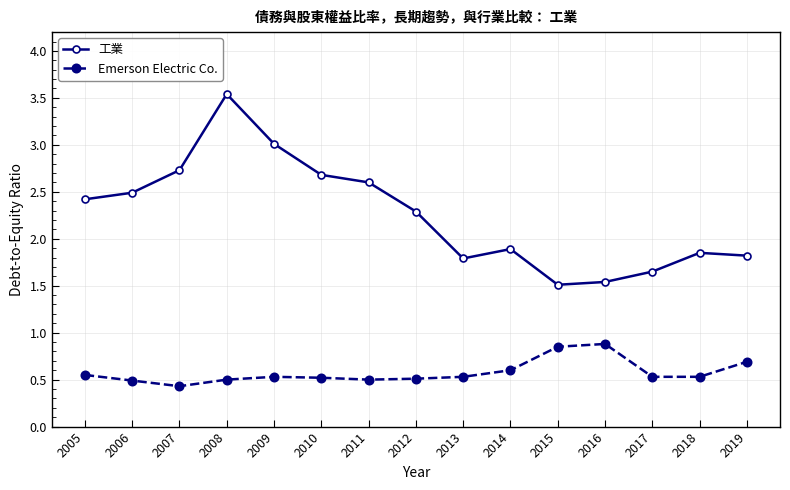

What is the approximate value of 工業 at 2011?

2.6